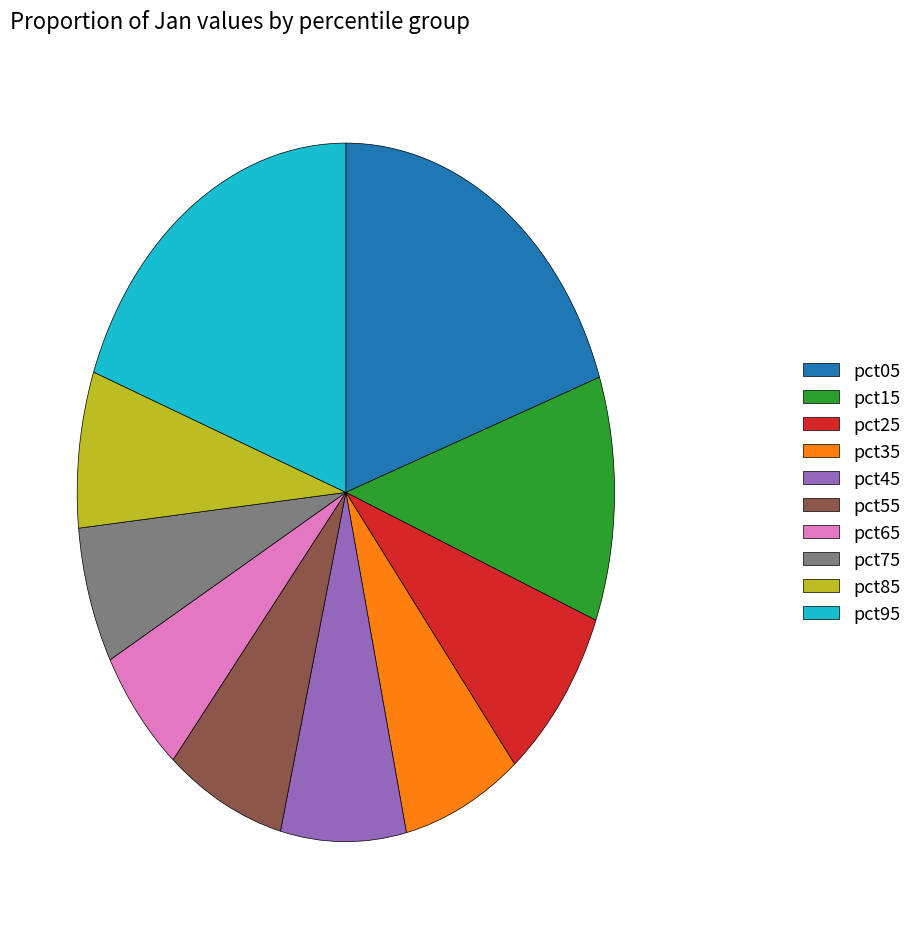

Do pct55 and pct95 together represent more than half of the pie?

No